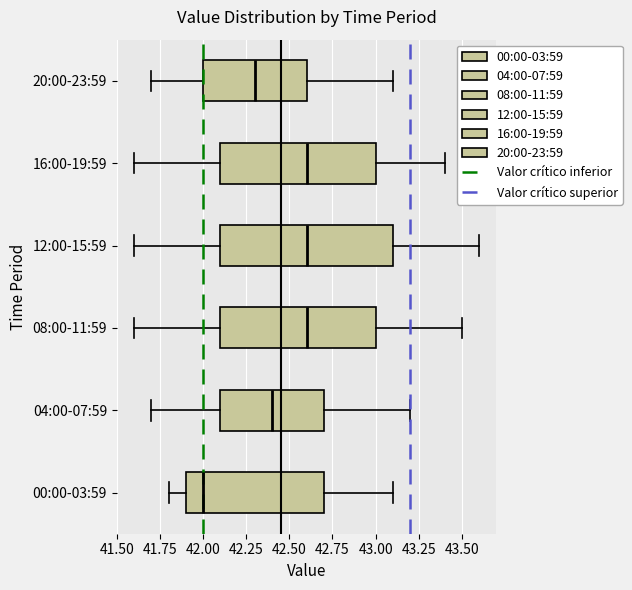

Where does the right whisker of the box for 20:00-23:59 end on the x-axis? The values are not printed on the chart, so give them approximately, as read against the axis.

43.1